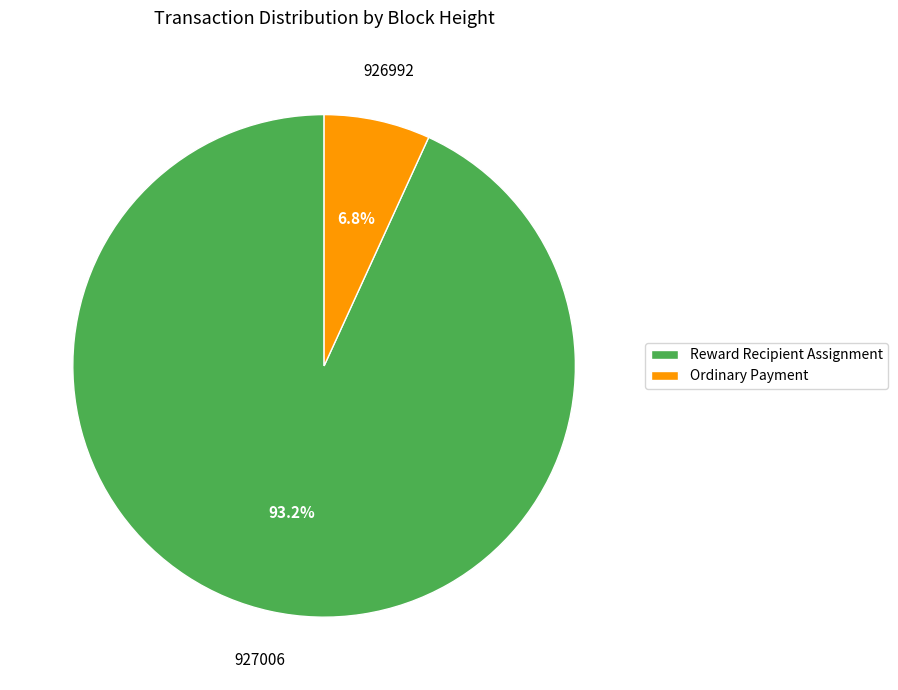

Which slice is the largest?

Reward Recipient Assignment